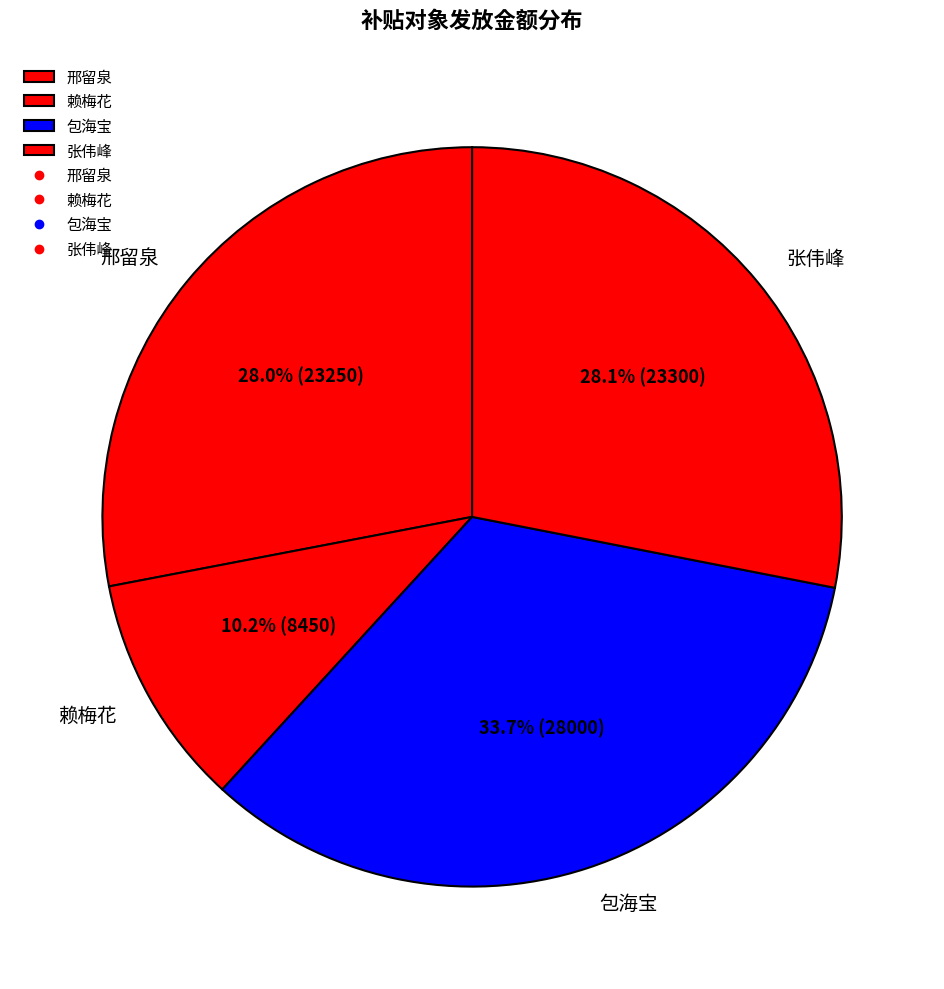

Between 包海宝 and 张伟峰, which is larger?

包海宝